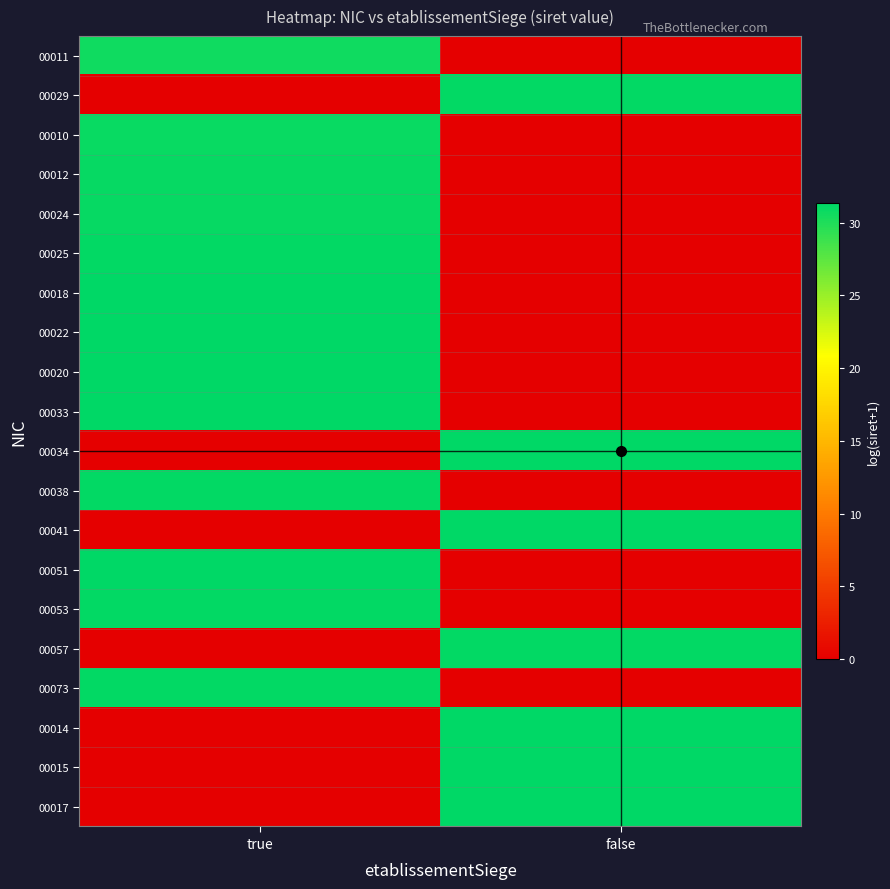

How many distinct data groups are displayed?

20